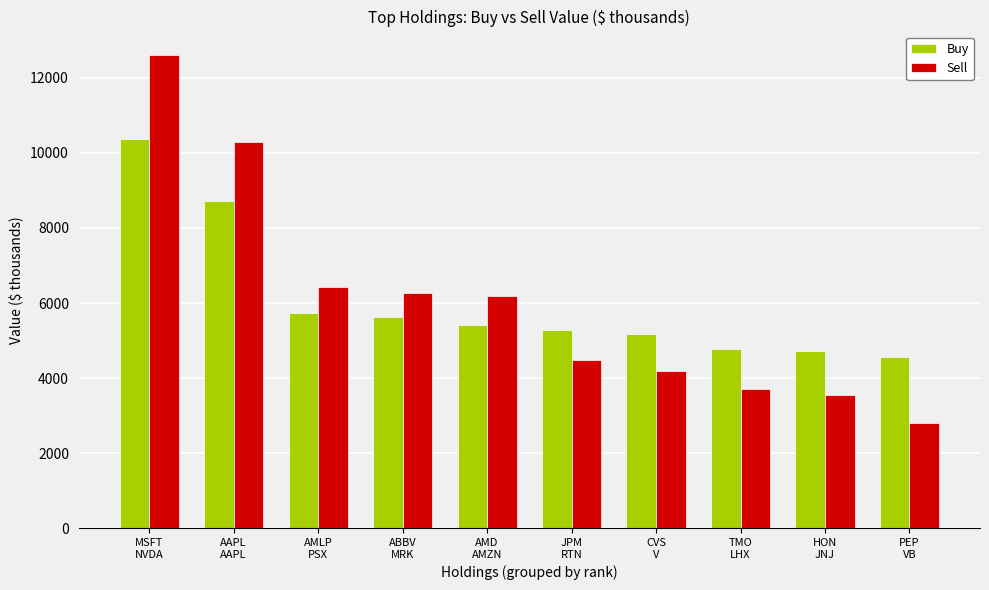

What is the smallest value displayed?

2807